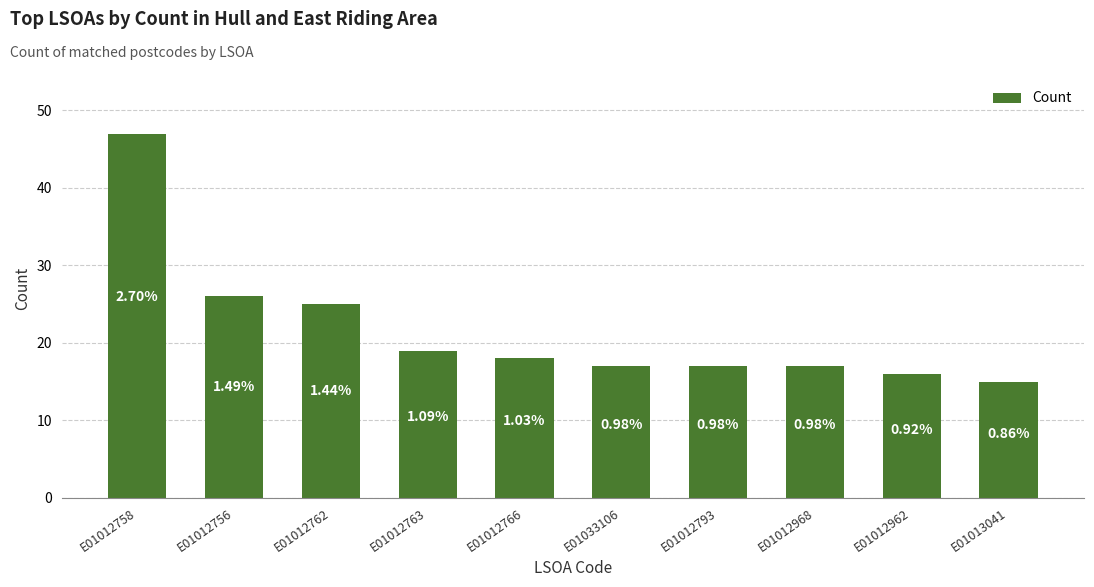

How many bars are there in total?

10